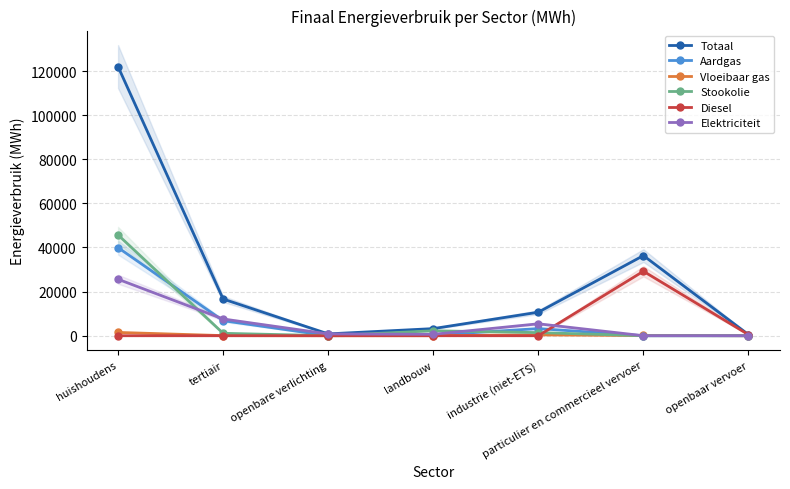

Where do Vloeibaar gas and Diesel first cross each other?

industrie (niet-ETS) and particulier en commercieel vervoer